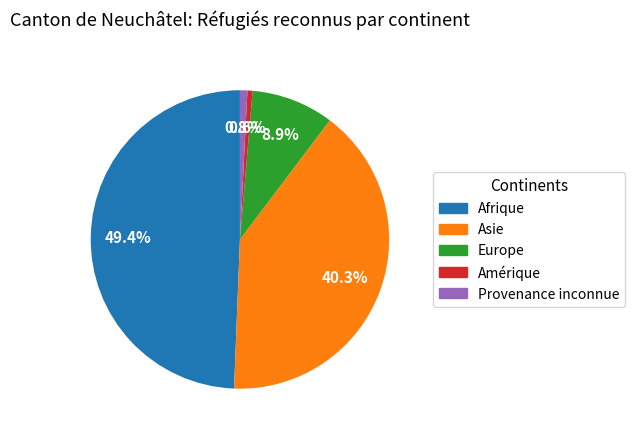

What is the ratio of the value at Asie to the value at Provenance inconnue?

50.2